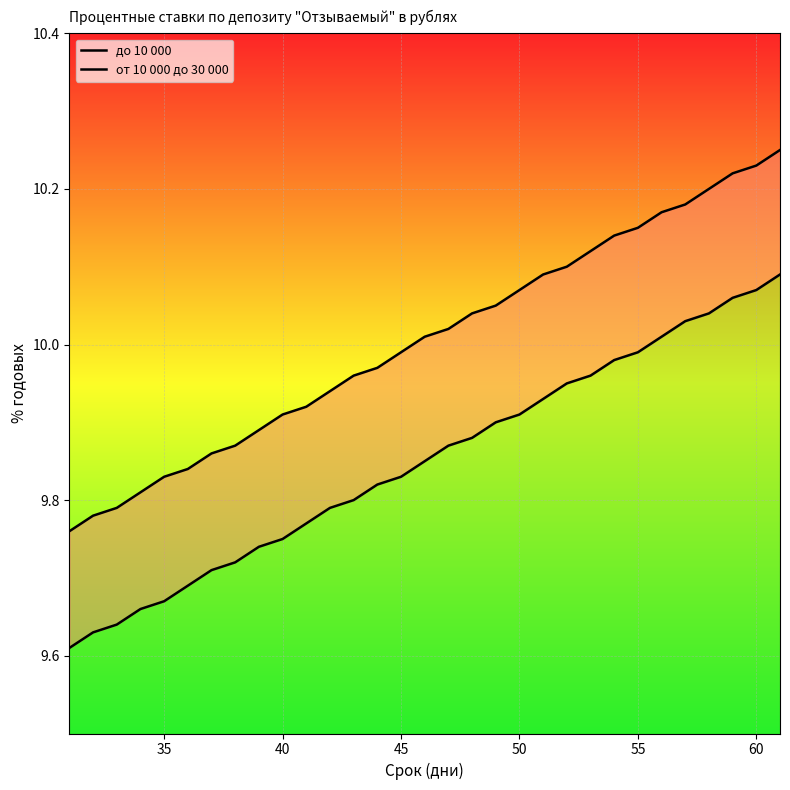

What is the maximum value for от 10 000 до 30 000?

10.2